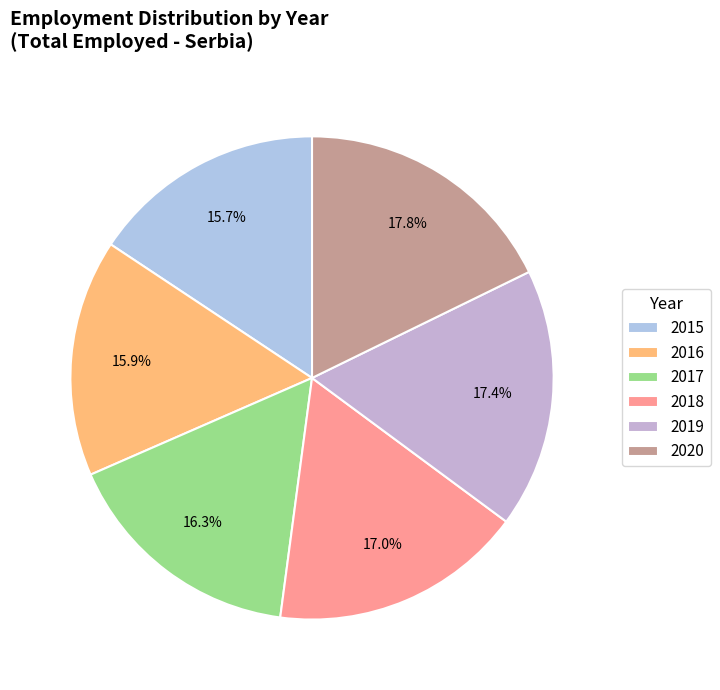

Does any single category account for the majority?

No